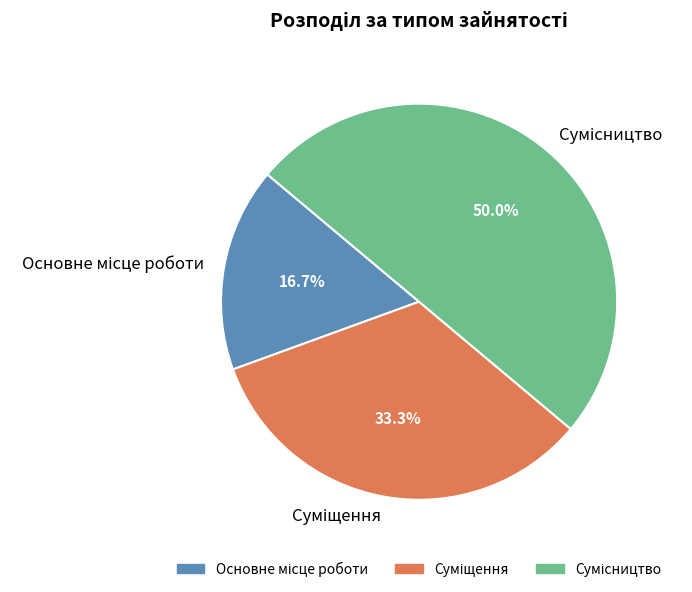

Approximately how many times larger is the value at Сумісництво compared to Суміщення?

1.5